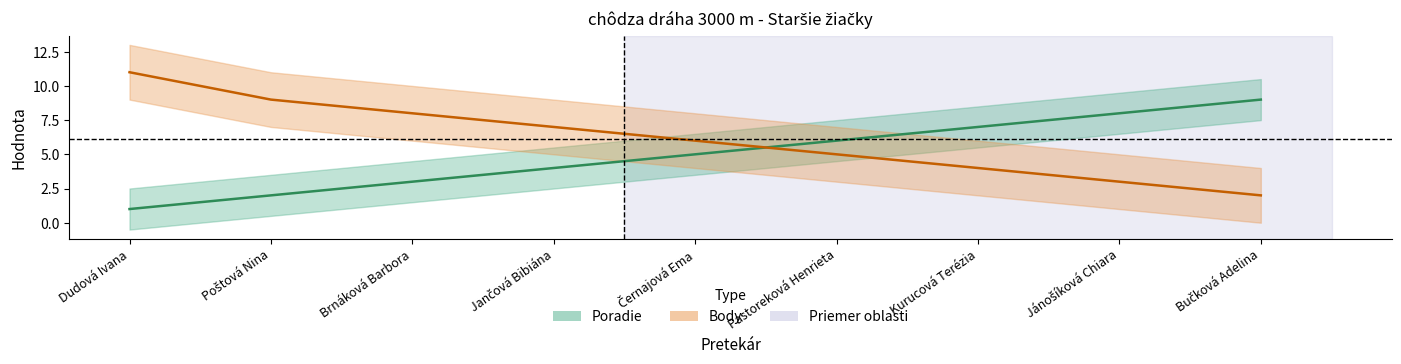

What is the total value across all series at Pastoreková Henrieta?

11